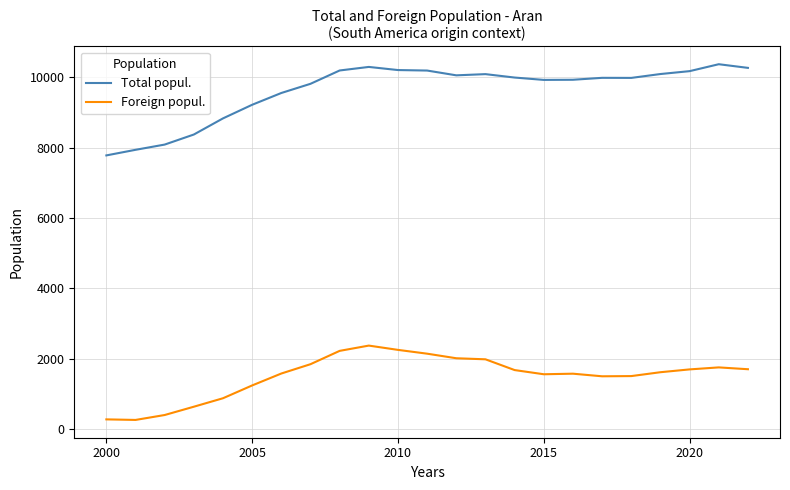

How many lines are shown in the chart?

2